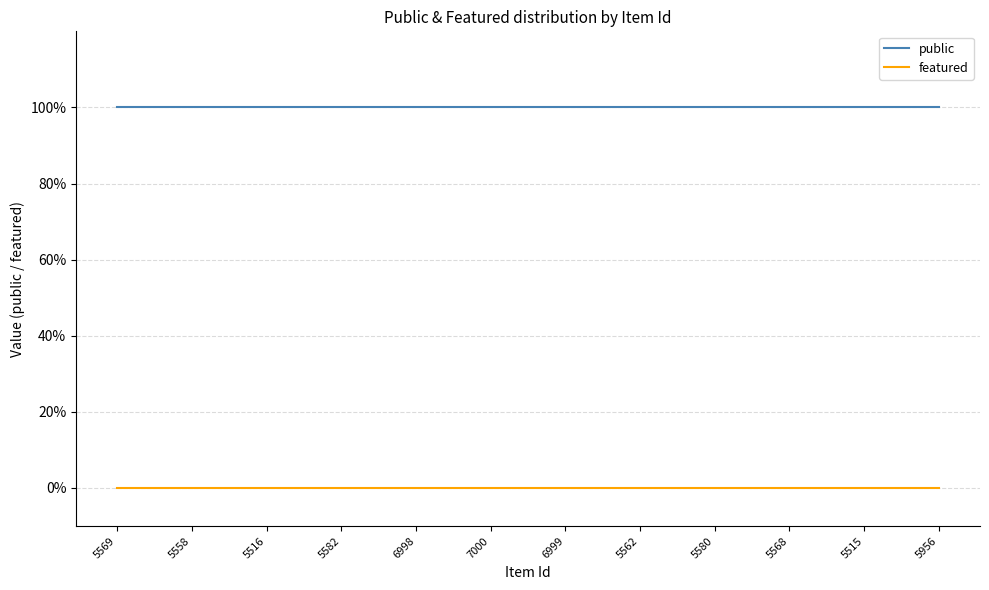

At which category does the chart reach its peak across all series?

5569